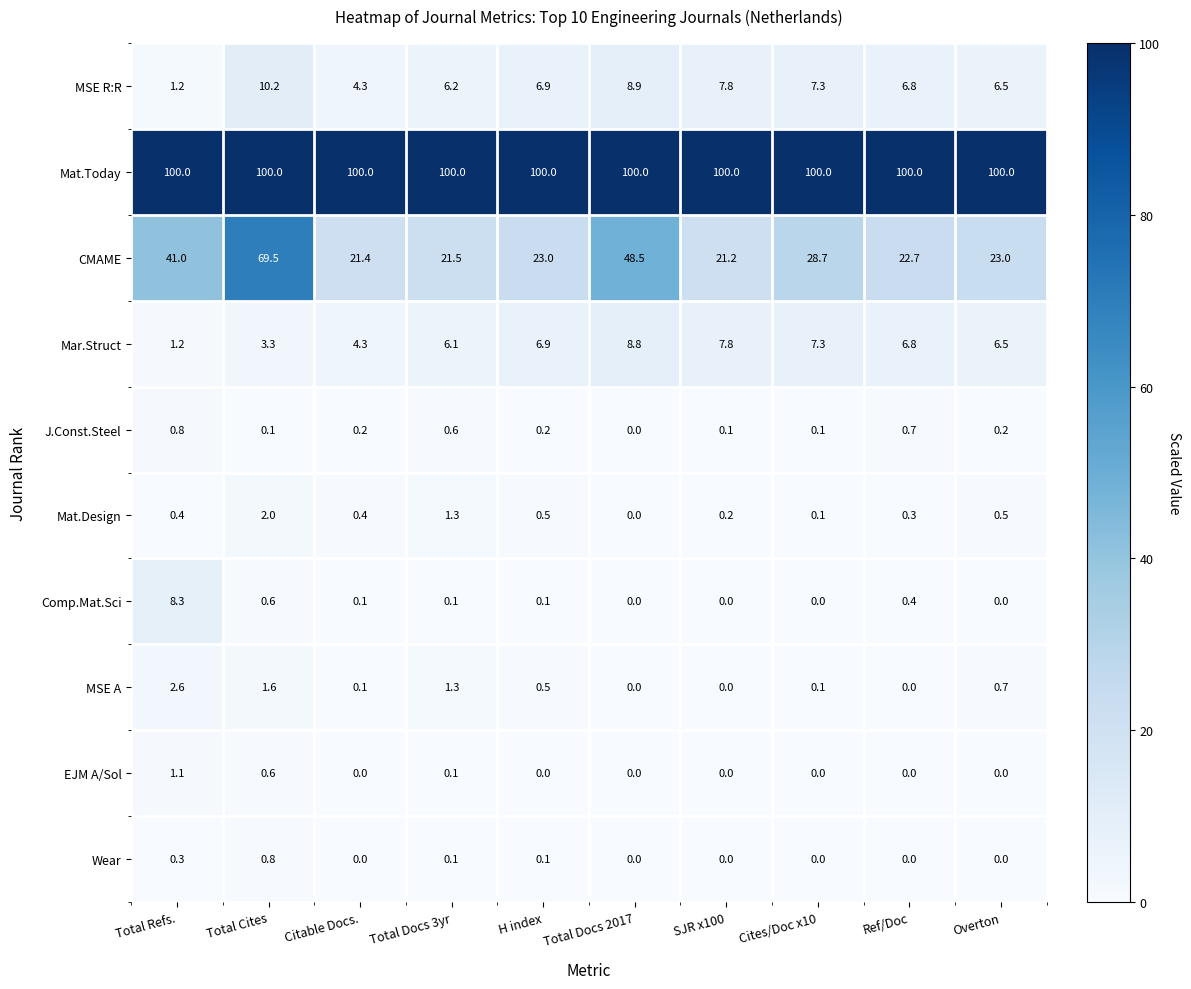

At which category is the sum across all series the highest?

Total Cites